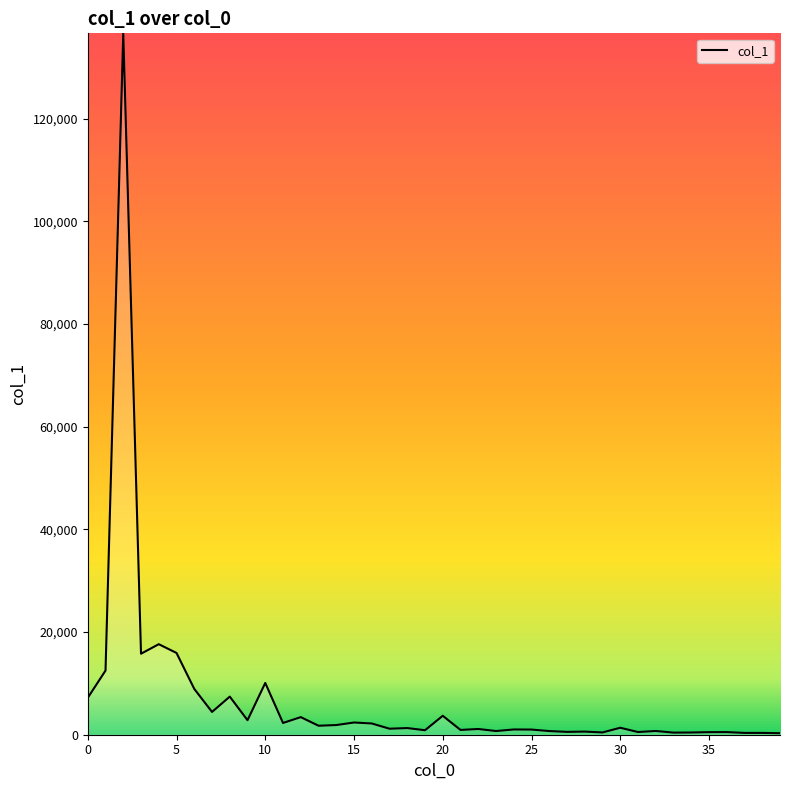

What is the difference between the maximum and minimum values?

136347